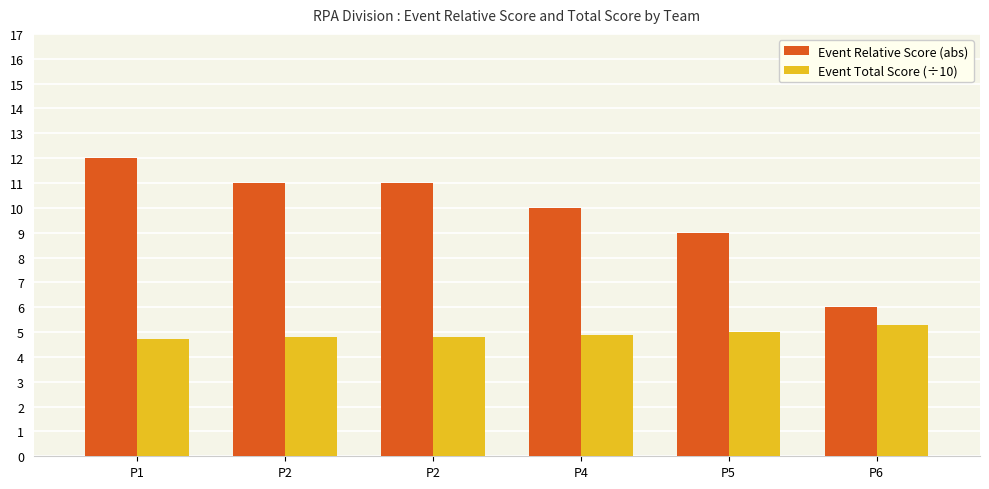

How many distinct data groups are displayed?

2